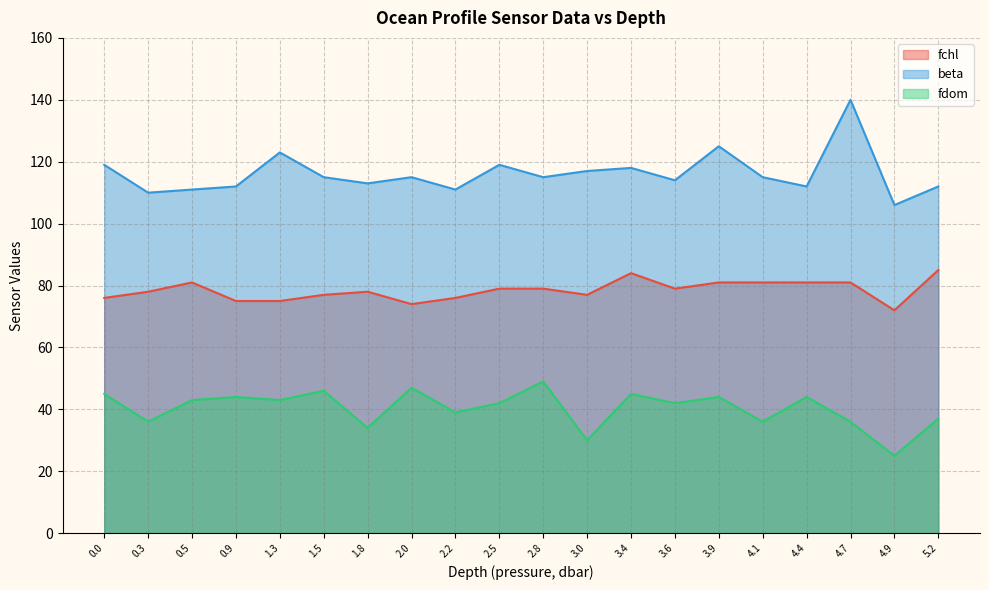

What is the total value across all series at 1.5?

238